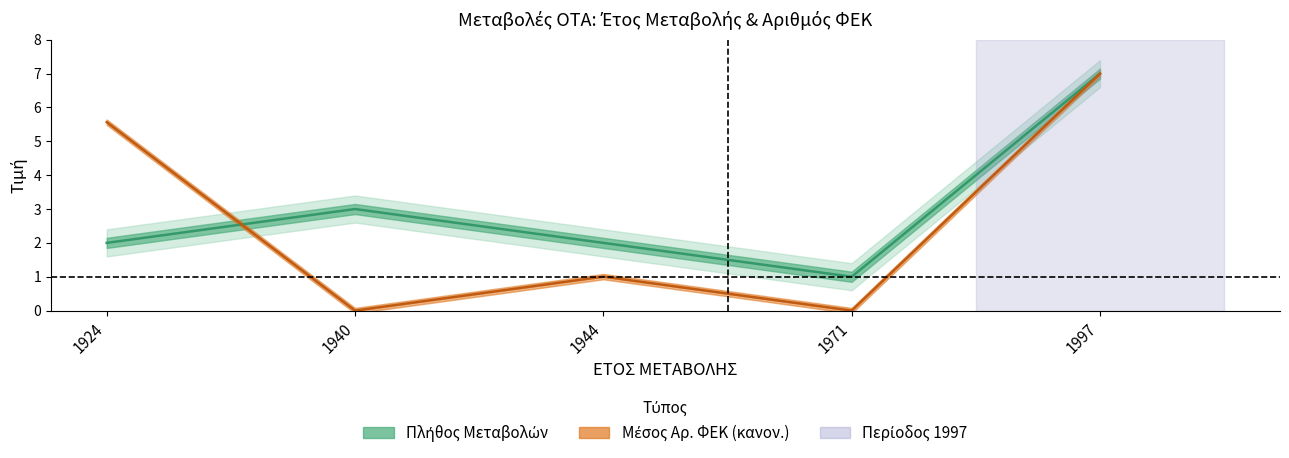

At how many categories does at least one series exceed 4?

2